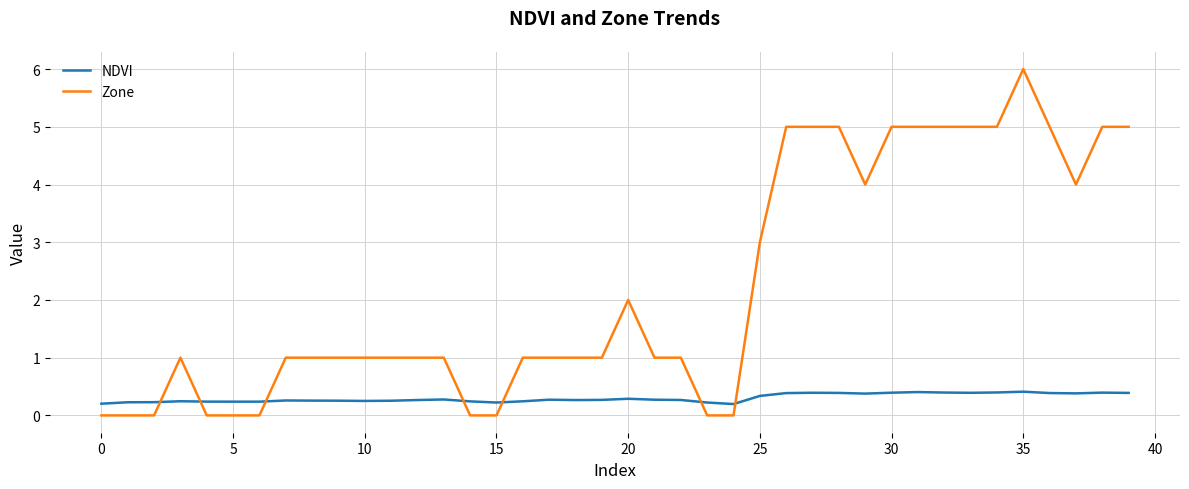

What is the difference between the maximum and minimum values in the Zone series?

6.0